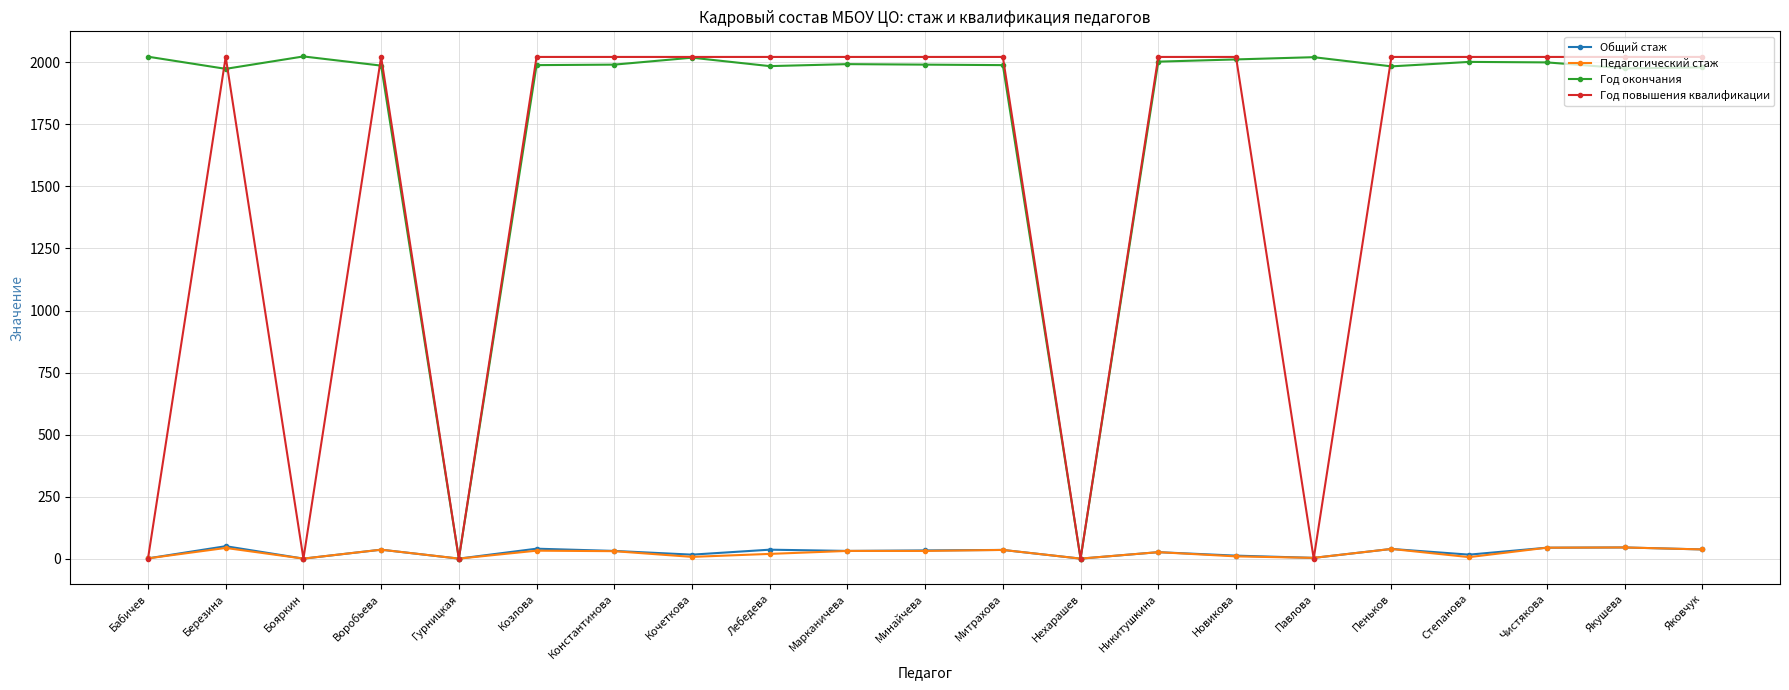

What is the difference between the second highest and minimum values in the Педагогический стаж series?

44